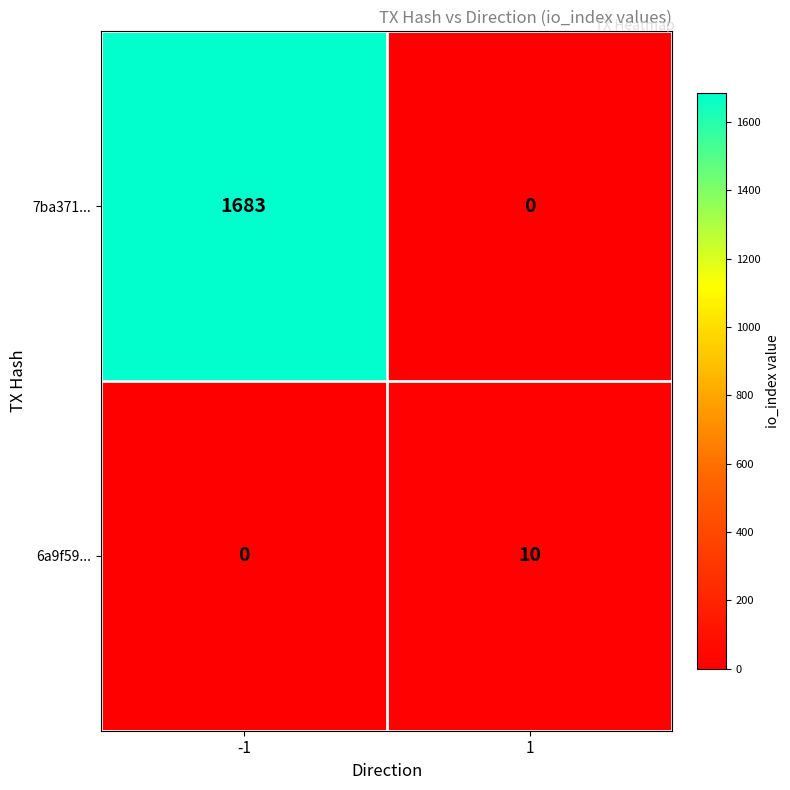

Which series has the largest total across all categories?

7ba371...